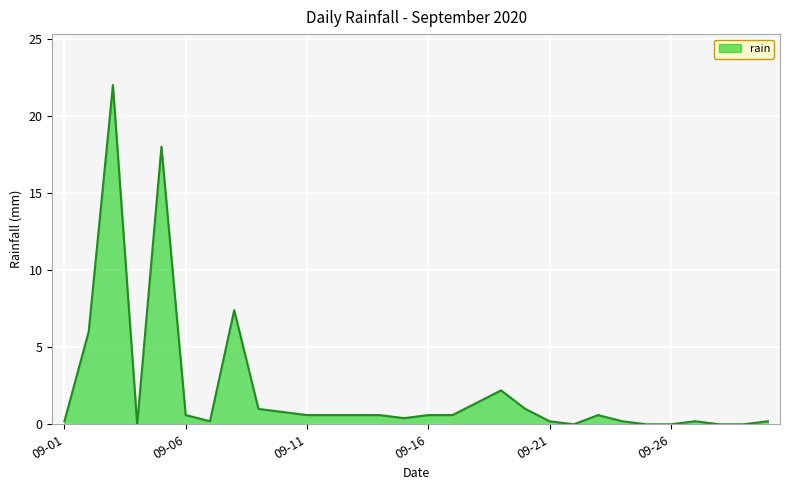

What is the difference between the maximum and minimum values?

22.0